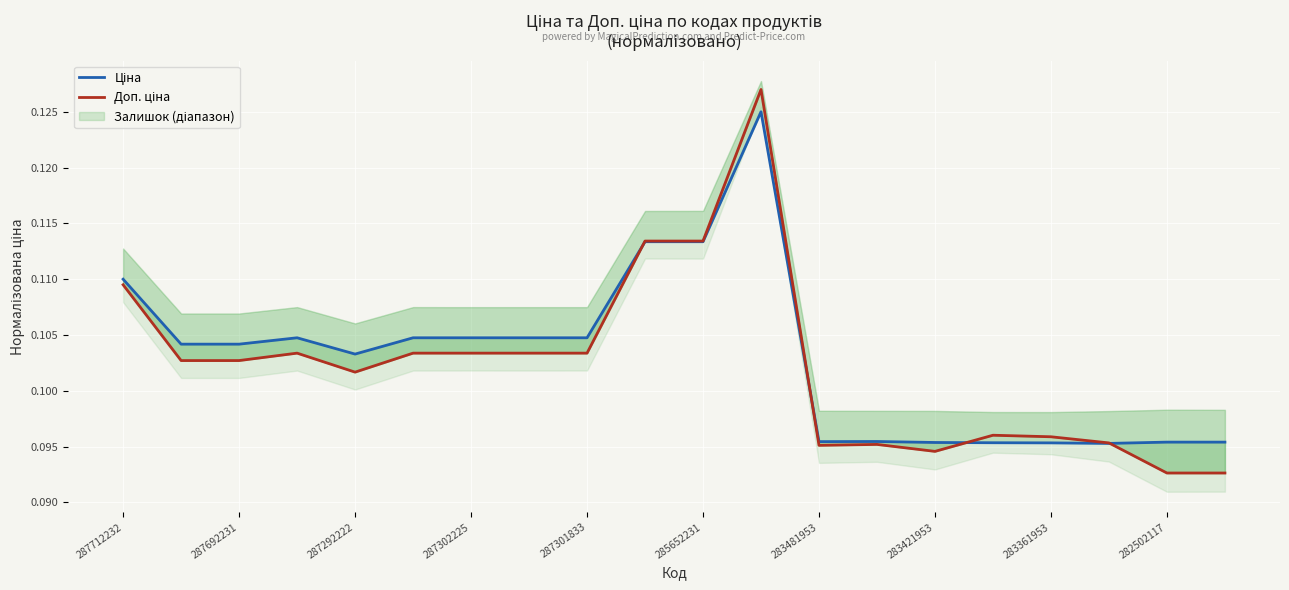

The value of Ціна at 287302225 is 0.0. True or false?

False